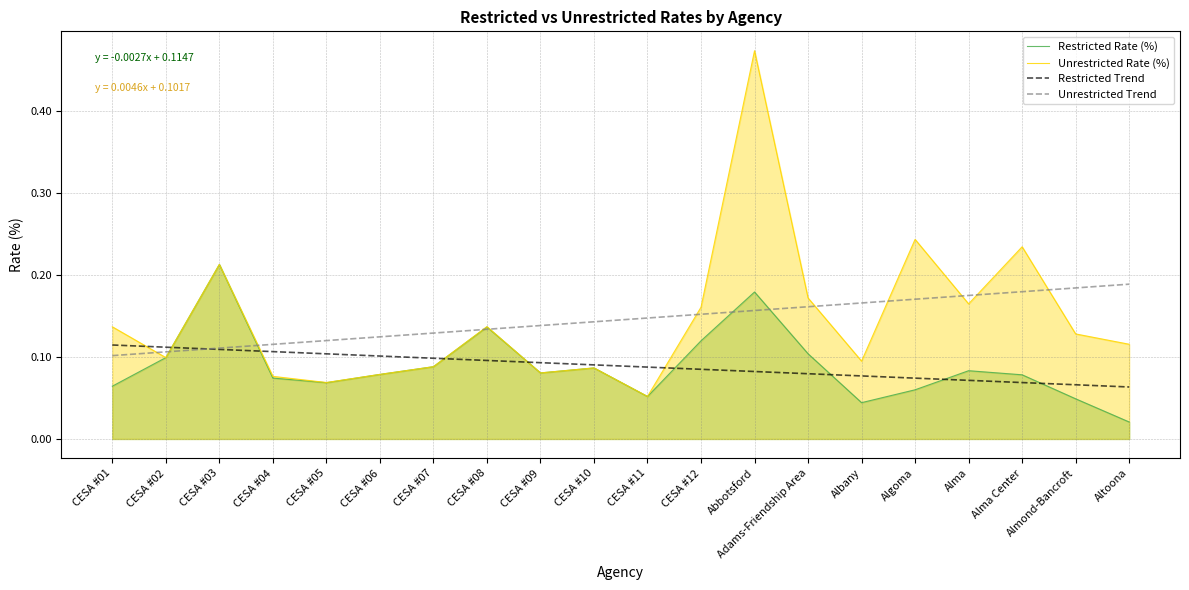

Reading left to right, list all the values displayed in this chart.

Restricted Rate (%): 0.1	0.1	0.2	0.1	0.1	0.1	0.1	0.1	0.1	0.1	0.1	0.1	0.2	0.1	0.0	0.1	0.1	0.1	0.0	0.0
Unrestricted Rate (%): 0.1	0.1	0.2	0.1	0.1	0.1	0.1	0.1	0.1	0.1	0.1	0.2	0.5	0.2	0.1	0.2	0.2	0.2	0.1	0.1
Restricted Trend: 0.1	0.1	0.1	0.1	0.1	0.1	0.1	0.1	0.1	0.1	0.1	0.1	0.1	0.1	0.1	0.1	0.1	0.1	0.1	0.1
Unrestricted Trend: 0.1	0.1	0.1	0.1	0.1	0.1	0.1	0.1	0.1	0.1	0.1	0.2	0.2	0.2	0.2	0.2	0.2	0.2	0.2	0.2